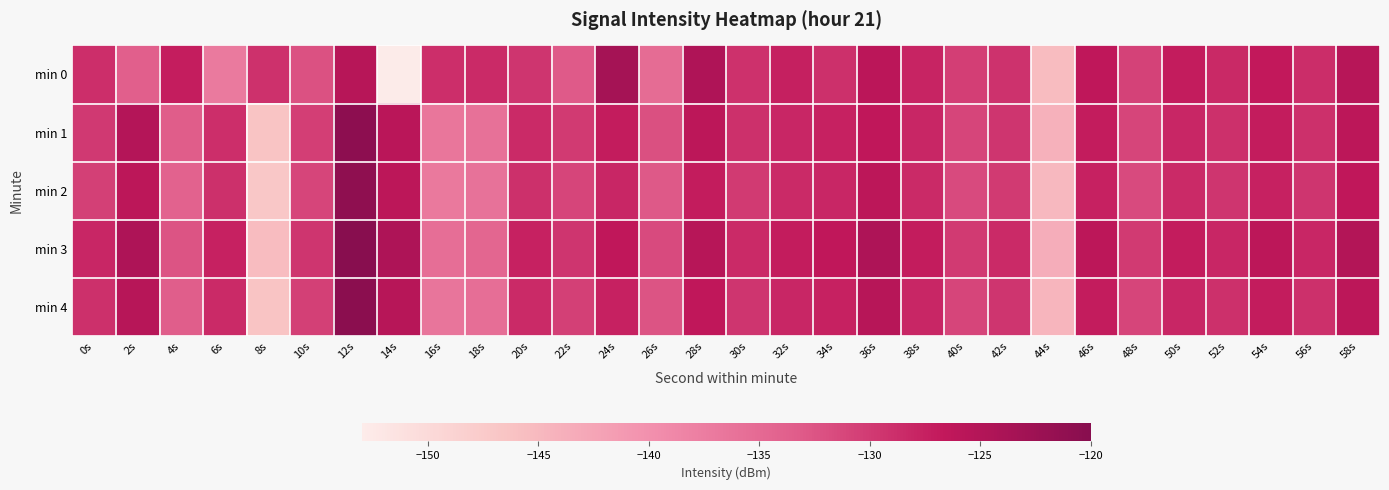

At how many categories does at least one series exceed -137?

29